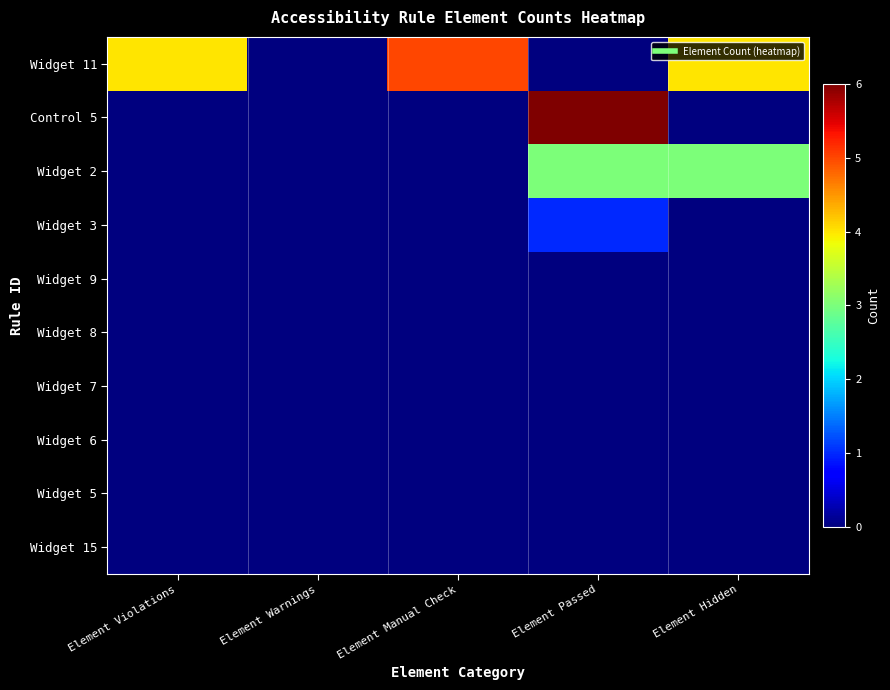

Reading left to right, list all the values displayed in this chart.

Widget 11: Element Violations=4	Element Warnings=0	Element Manual Check=5	Element Passed=0	Element Hidden=4
Control 5: Element Violations=0	Element Warnings=0	Element Manual Check=0	Element Passed=6	Element Hidden=0
Widget 2: Element Violations=0	Element Warnings=0	Element Manual Check=0	Element Passed=3	Element Hidden=3
Widget 3: Element Violations=0	Element Warnings=0	Element Manual Check=0	Element Passed=1	Element Hidden=0
Widget 9: Element Violations=0	Element Warnings=0	Element Manual Check=0	Element Passed=0	Element Hidden=0
Widget 8: Element Violations=0	Element Warnings=0	Element Manual Check=0	Element Passed=0	Element Hidden=0
Widget 7: Element Violations=0	Element Warnings=0	Element Manual Check=0	Element Passed=0	Element Hidden=0
Widget 6: Element Violations=0	Element Warnings=0	Element Manual Check=0	Element Passed=0	Element Hidden=0
Widget 5: Element Violations=0	Element Warnings=0	Element Manual Check=0	Element Passed=0	Element Hidden=0
Widget 15: Element Violations=0	Element Warnings=0	Element Manual Check=0	Element Passed=0	Element Hidden=0